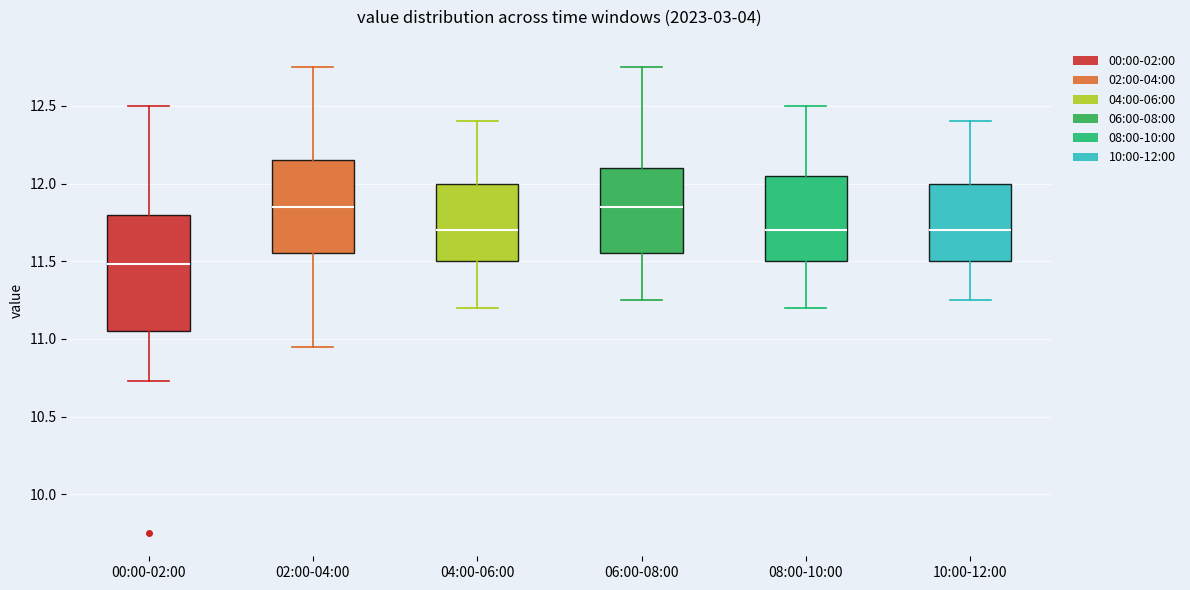

Which box is the tallest, from its lower edge to its upper edge?

00:00-02:00